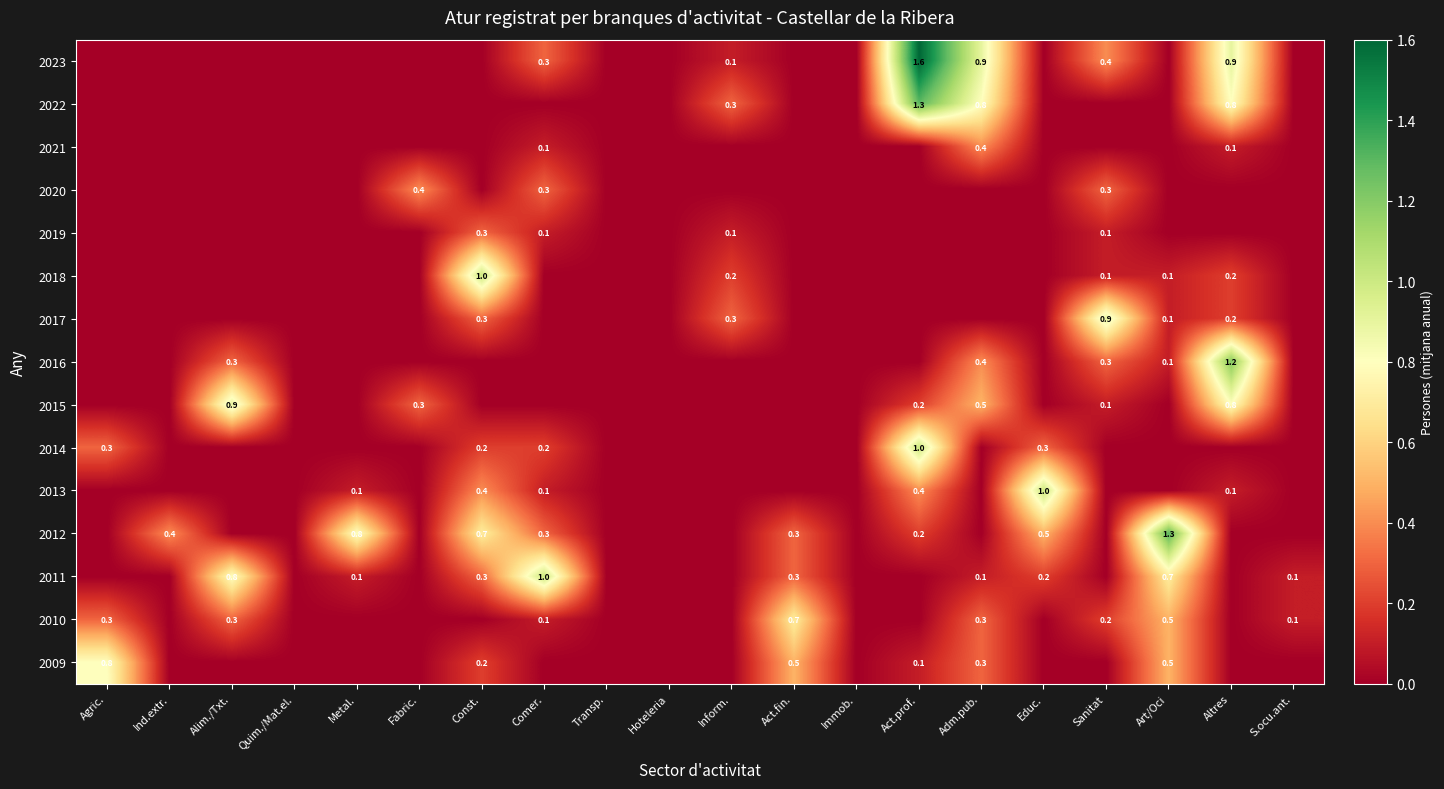

True or false: 2014 has a value of 1.0 at Act.prof..

True